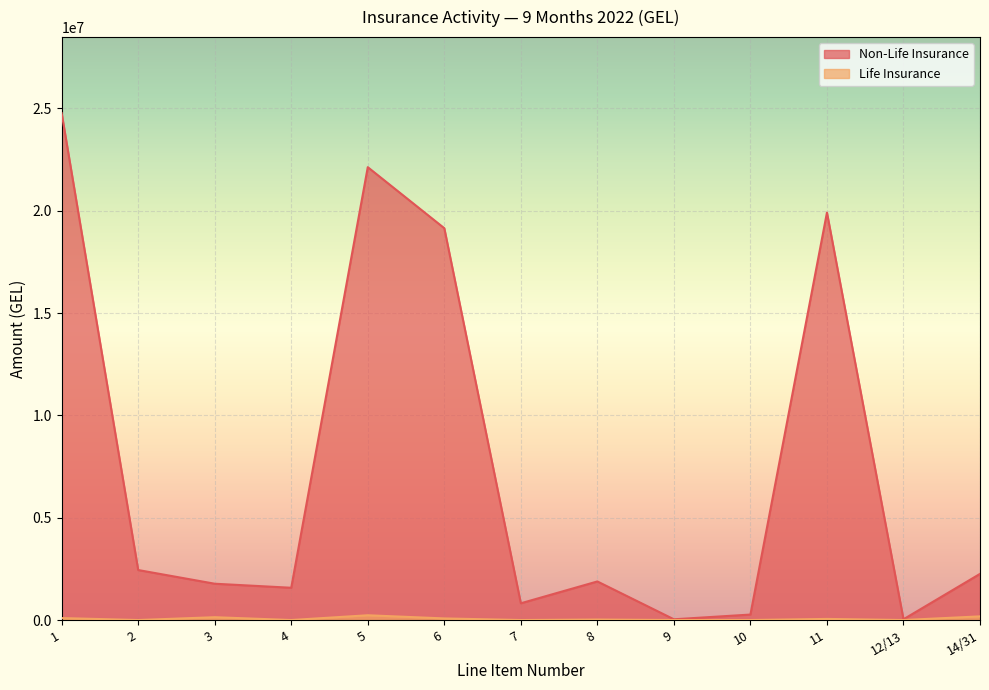

Reading left to right, what are all the values shown in this chart?

Non-Life Insurance: 24765004.3	2442528.8	1773667.1	1576042.1	22124850.5	19143030.0	817919.0	1884771.2	36183.0	267118.4	19906580.9	36668.5	2254938.1
Life Insurance: 95026.5	0.0	137629.2	0.0	232655.8	78000.0	0.0	23750.0	0.0	0.0	54250.0	66.4	178339.4